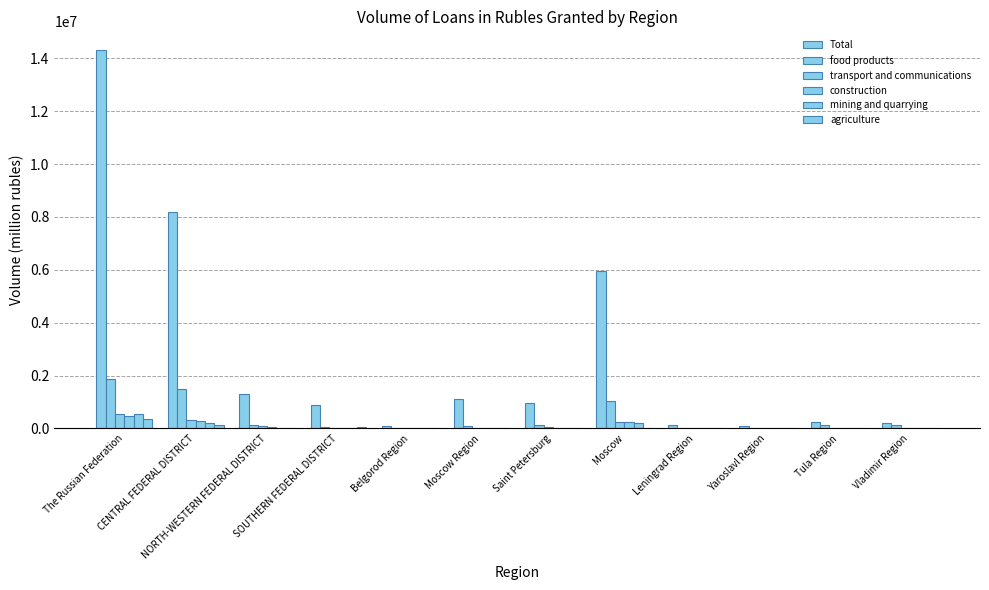

Count the number of data series in this chart.

6